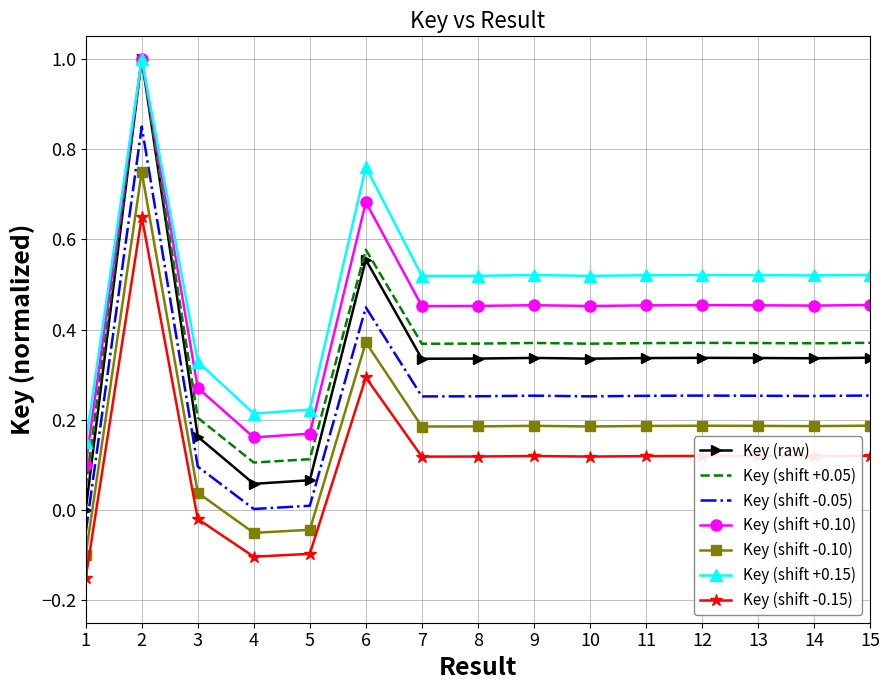

True or false: Key (raw) has a value of 0.1 at 13.

False